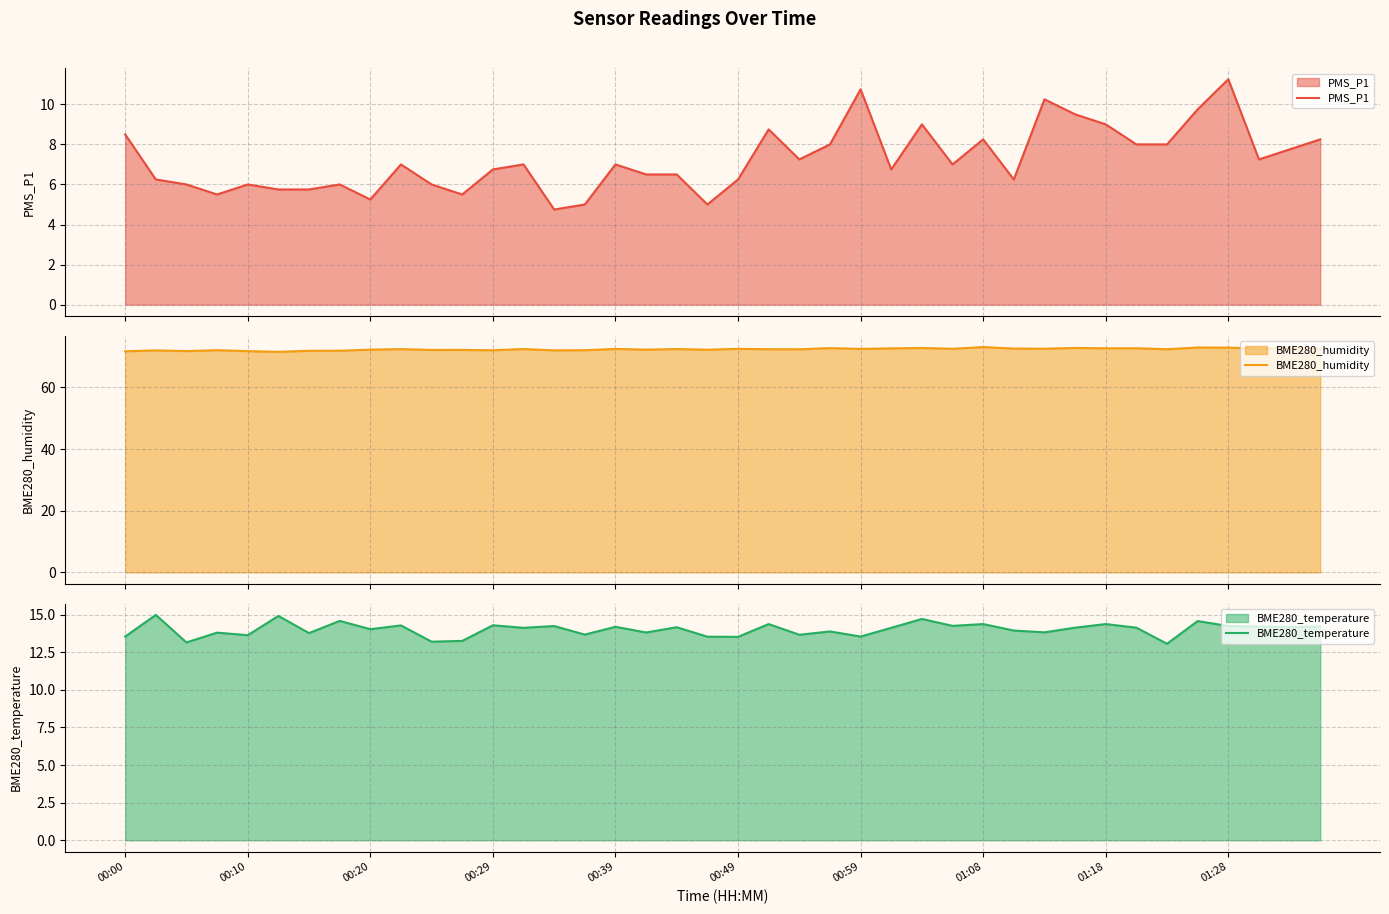

At 18, list the series in order from smallest to largest.

PMS_P1, BME280_temperature, BME280_humidity